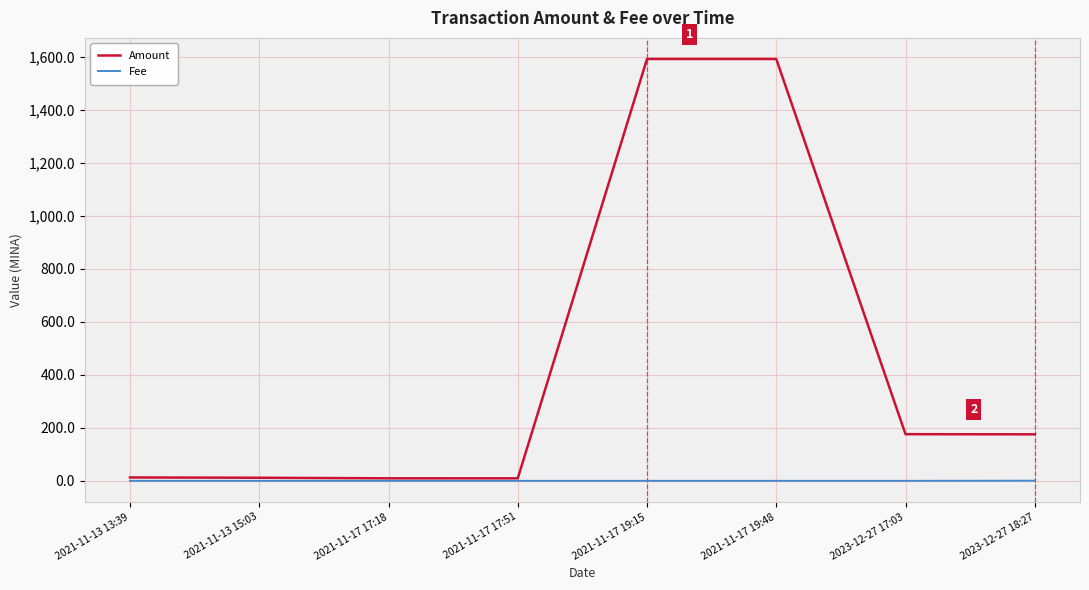

True or false: Amount has more than 0 points higher than both neighbors.

True